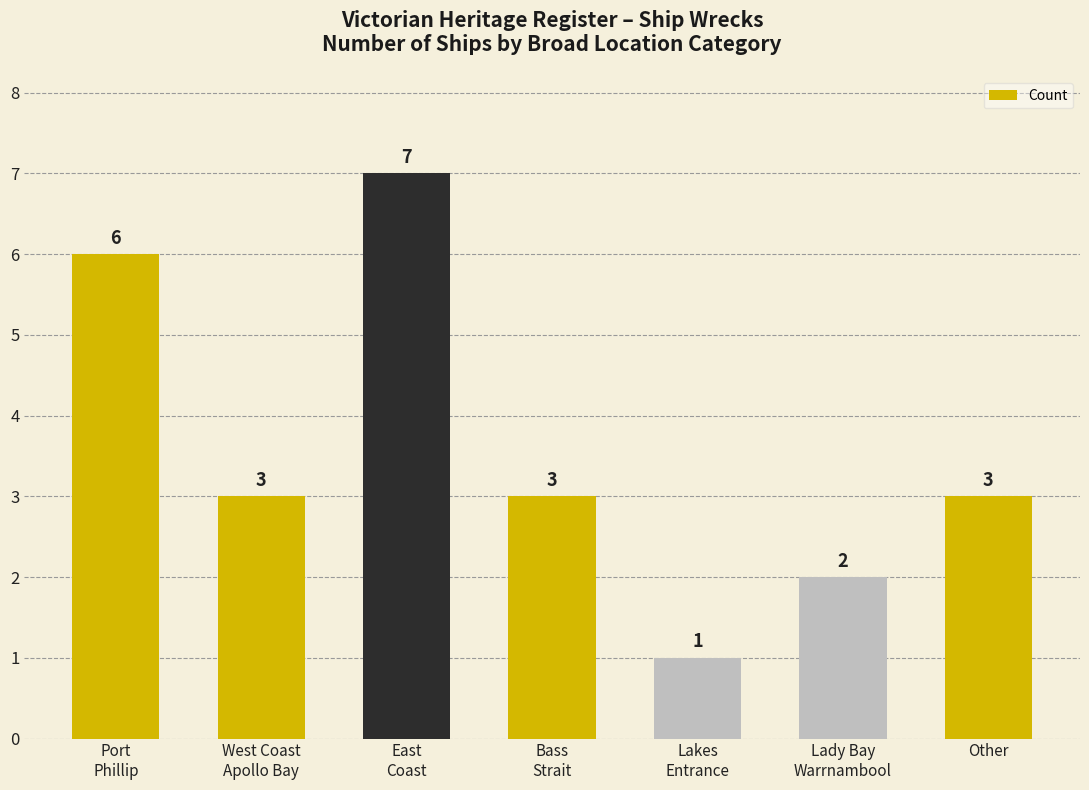

The value at East
Coast is 7. True or false?

True